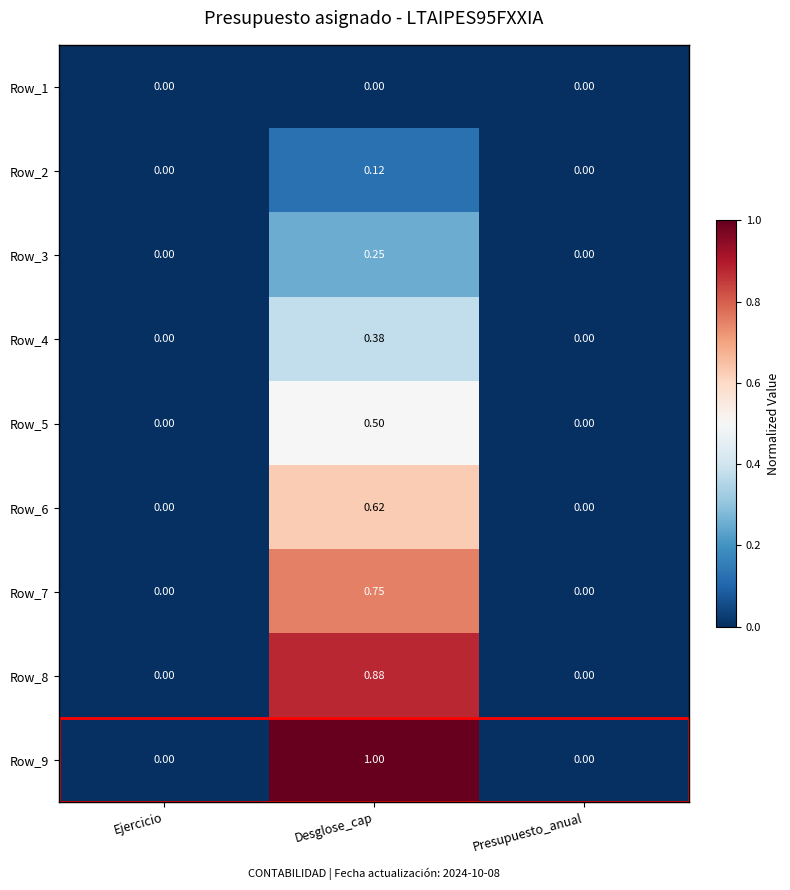

Rank the series by their maximum value, from highest to lowest.

Row_9, Row_8, Row_7, Row_6, Row_5, Row_4, Row_3, Row_2, Row_1